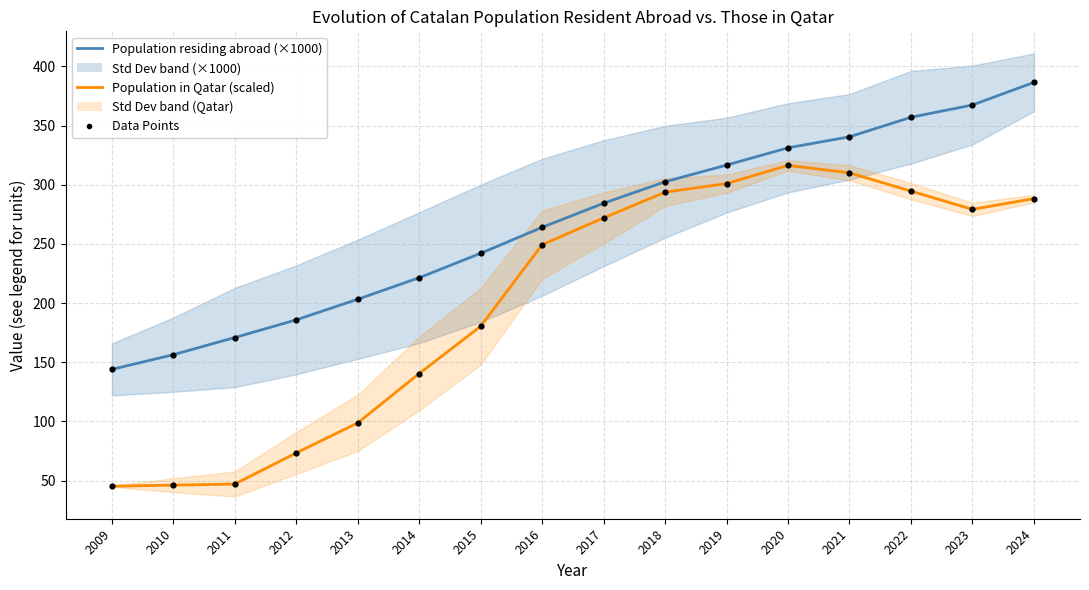

What is the total value across all series at 2018?

596.2